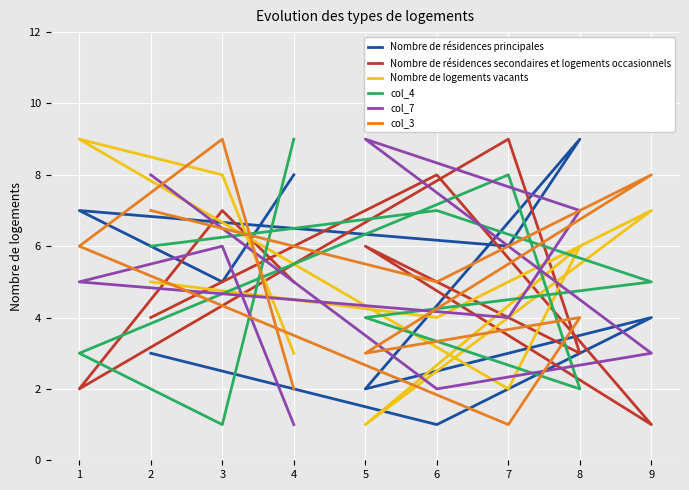

Which series ends up on top after the final intersection of col_3 and col_7?

col_3